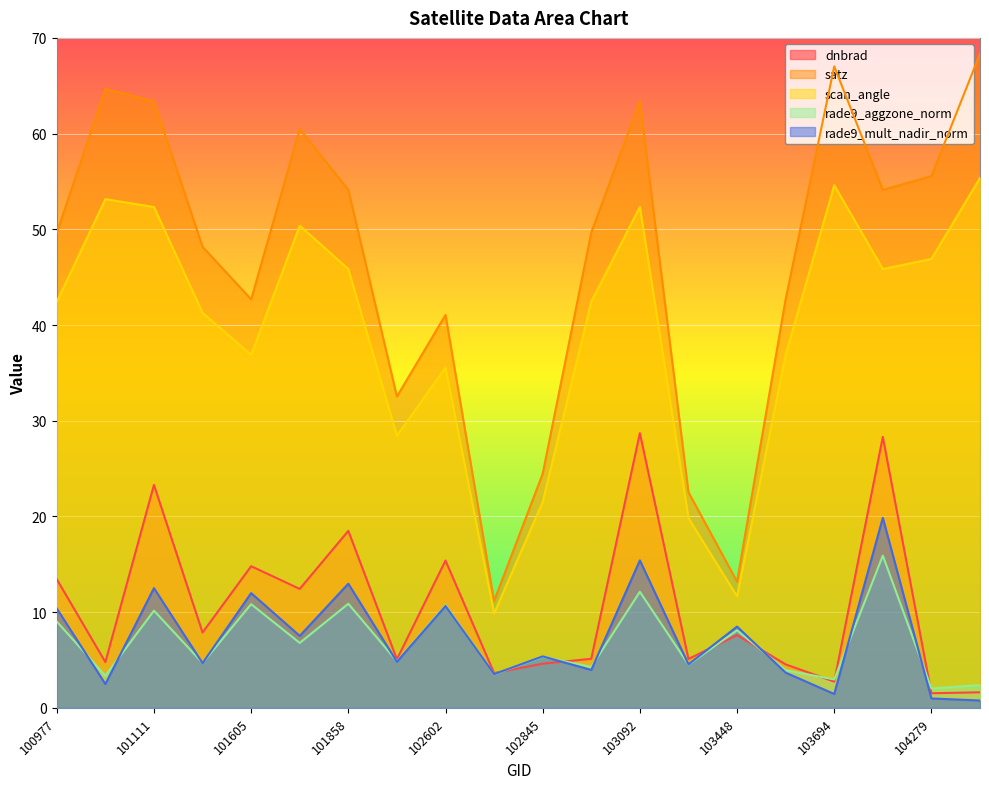

What is the difference between the scan_angle values at 103811 and 104279?

1.1